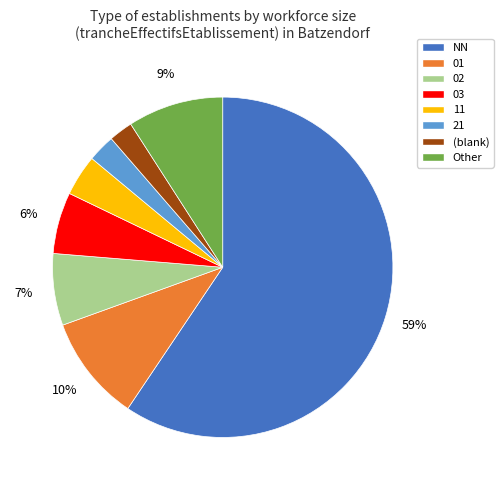

Is there any slice that represents more than half of the pie?

Yes